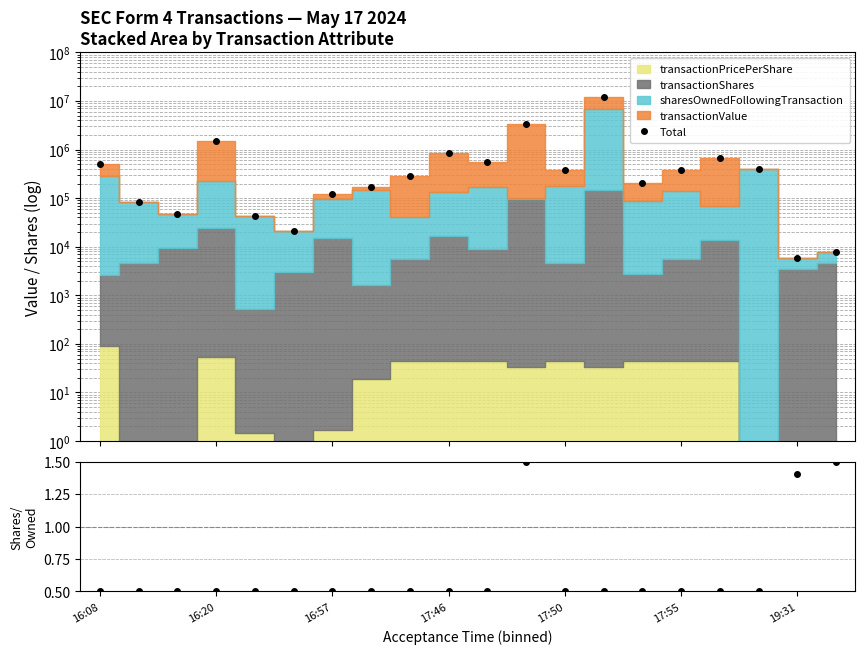

True or false: Total and Ratio cross at least once.

False